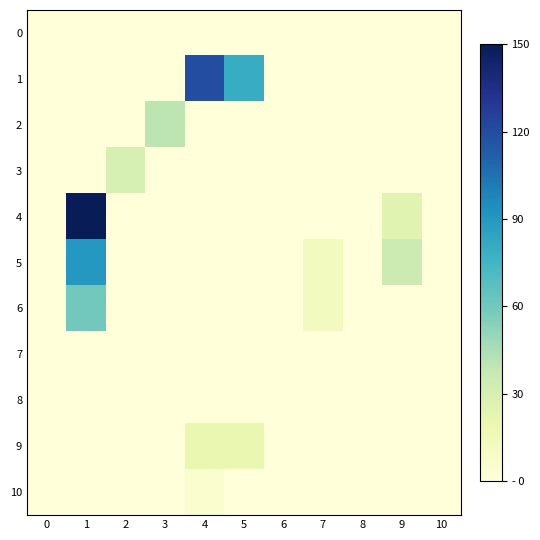

At how many categories does at least one series exceed 83?

2